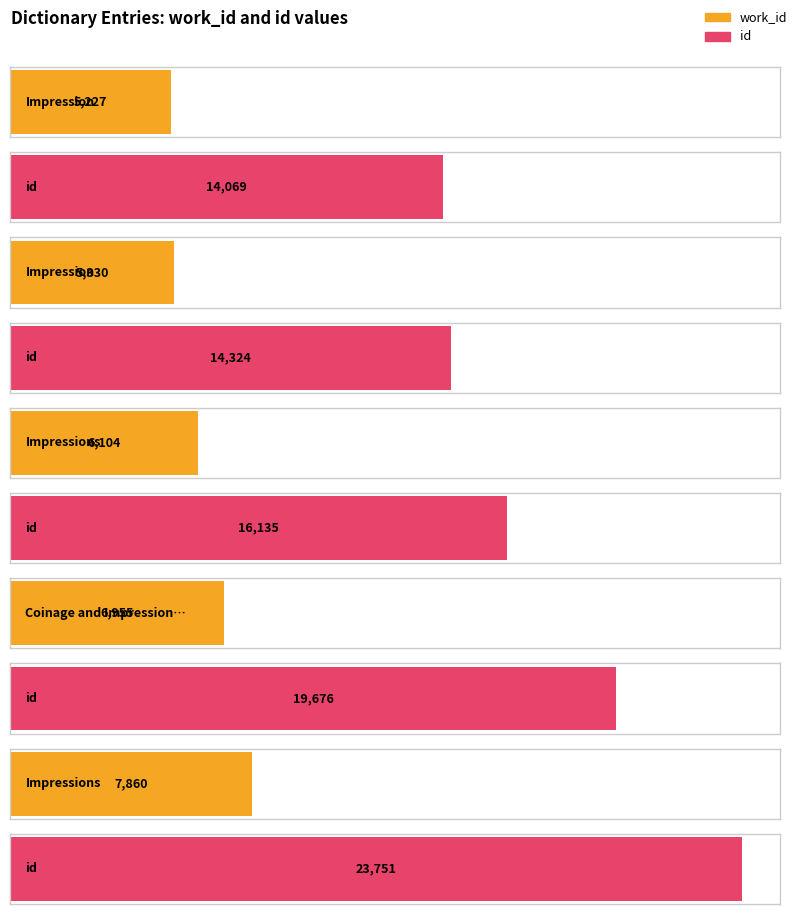

What is the sum of the id values at Impressions and Impression?

38075